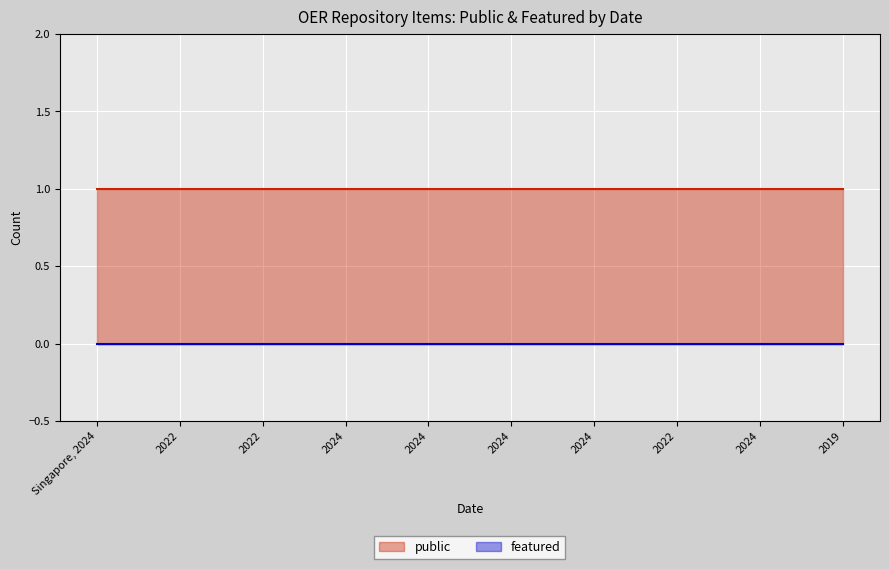

What are all the series names shown in the legend?

public, featured